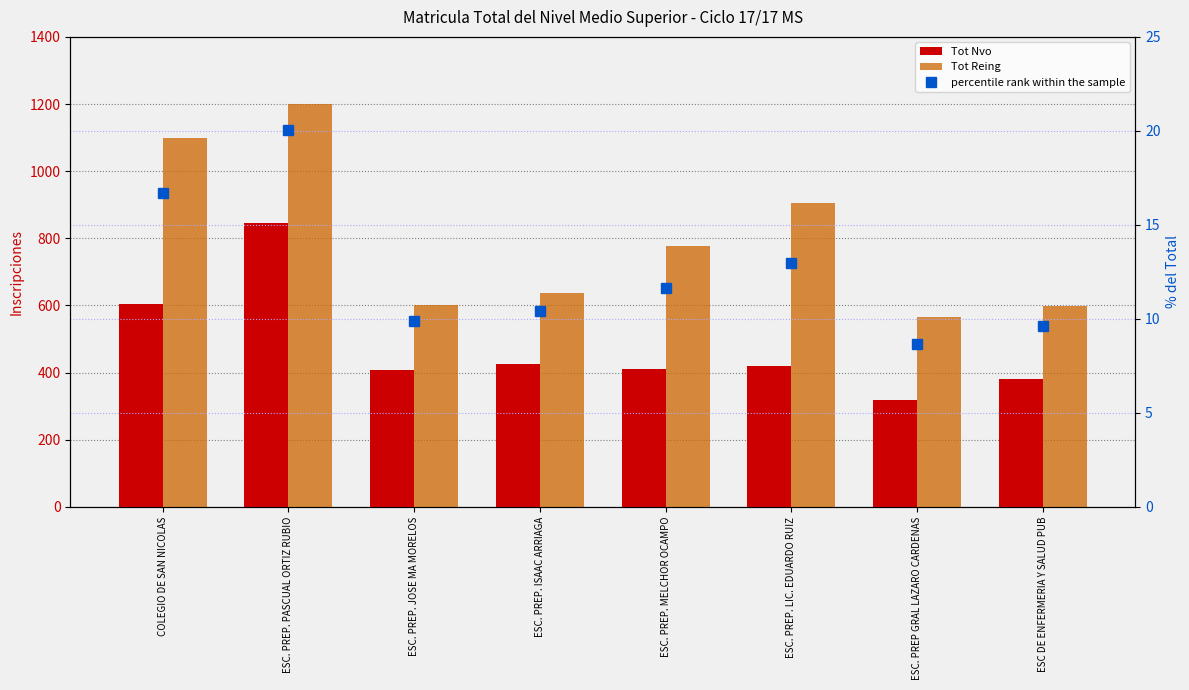

Rank the series by their average value, from lowest to highest.

percentile rank within the sample, Tot Nvo, Tot Reing